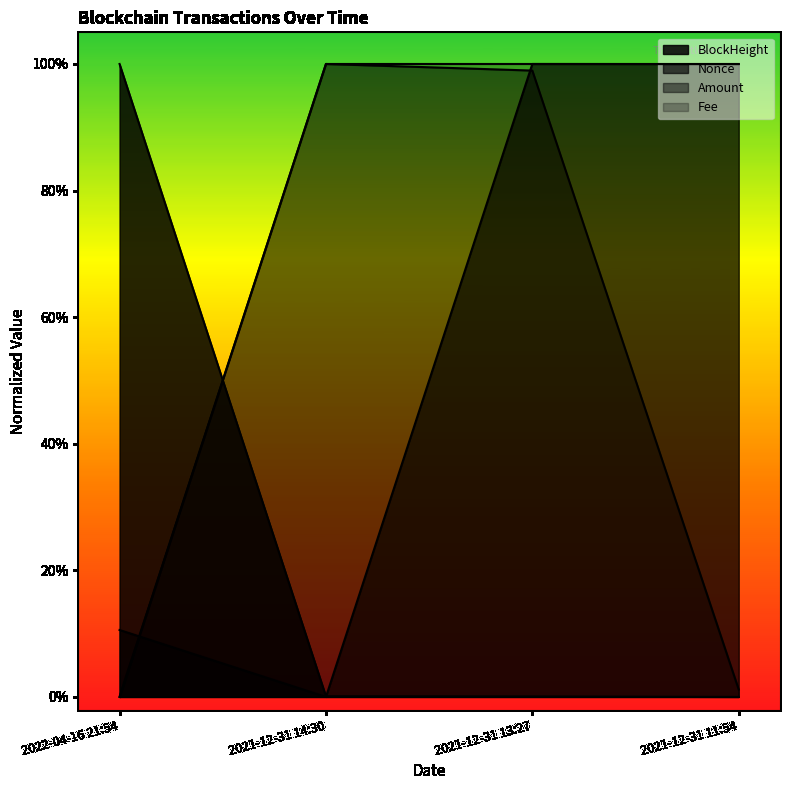

Where is Fee nearest to the value 0?

2022-04-16 21:54